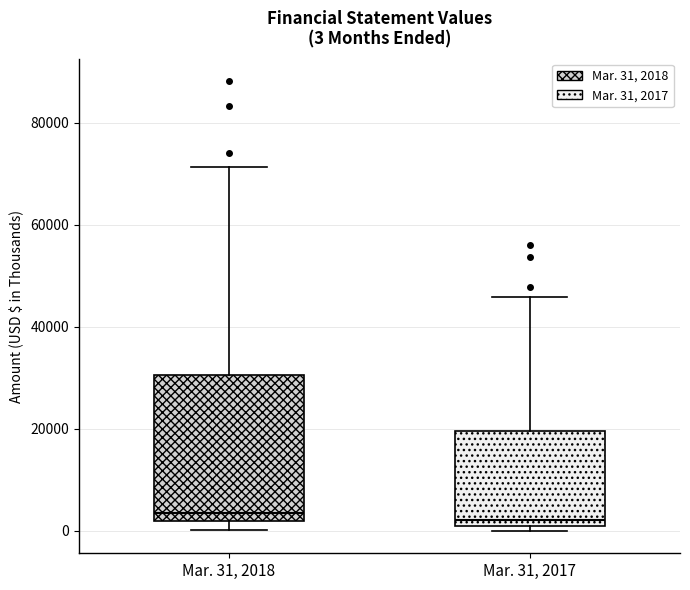

Which box is the tallest, from its lower edge to its upper edge?

Mar. 31, 2018